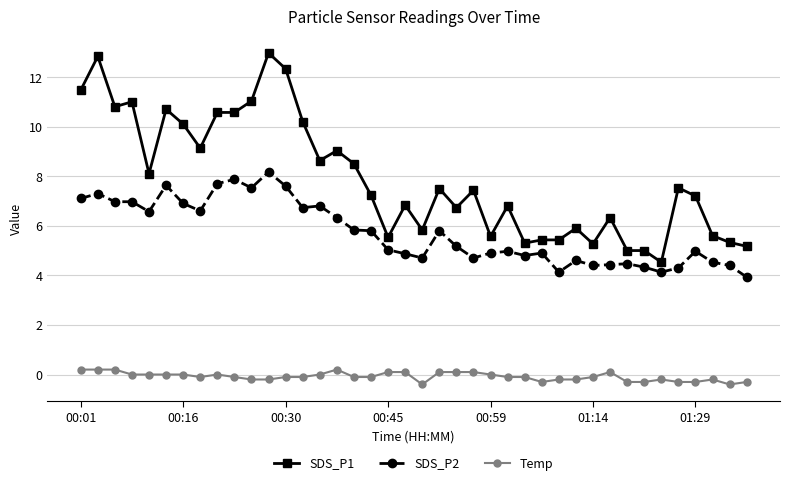

How many lines are shown in the chart?

3